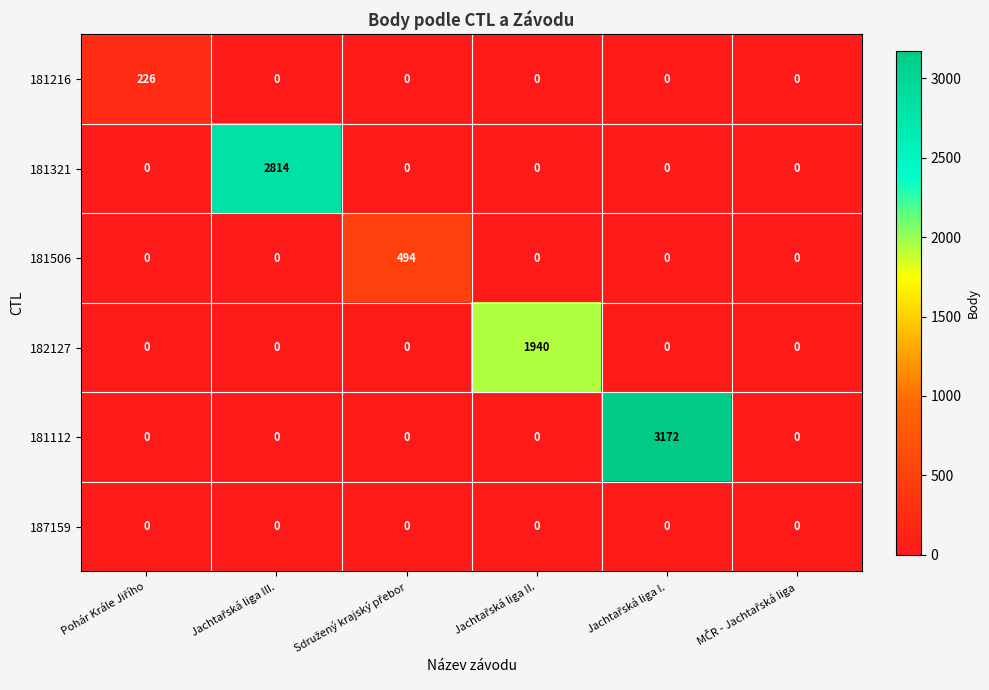

At how many categories does at least one series exceed 420?

4